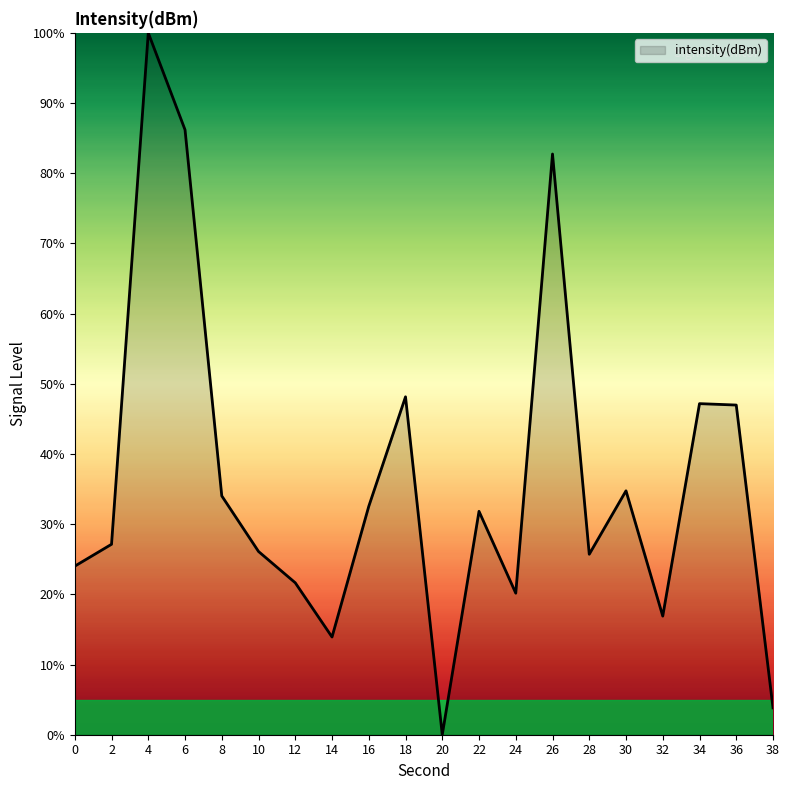

Read the value at 28.

25.7